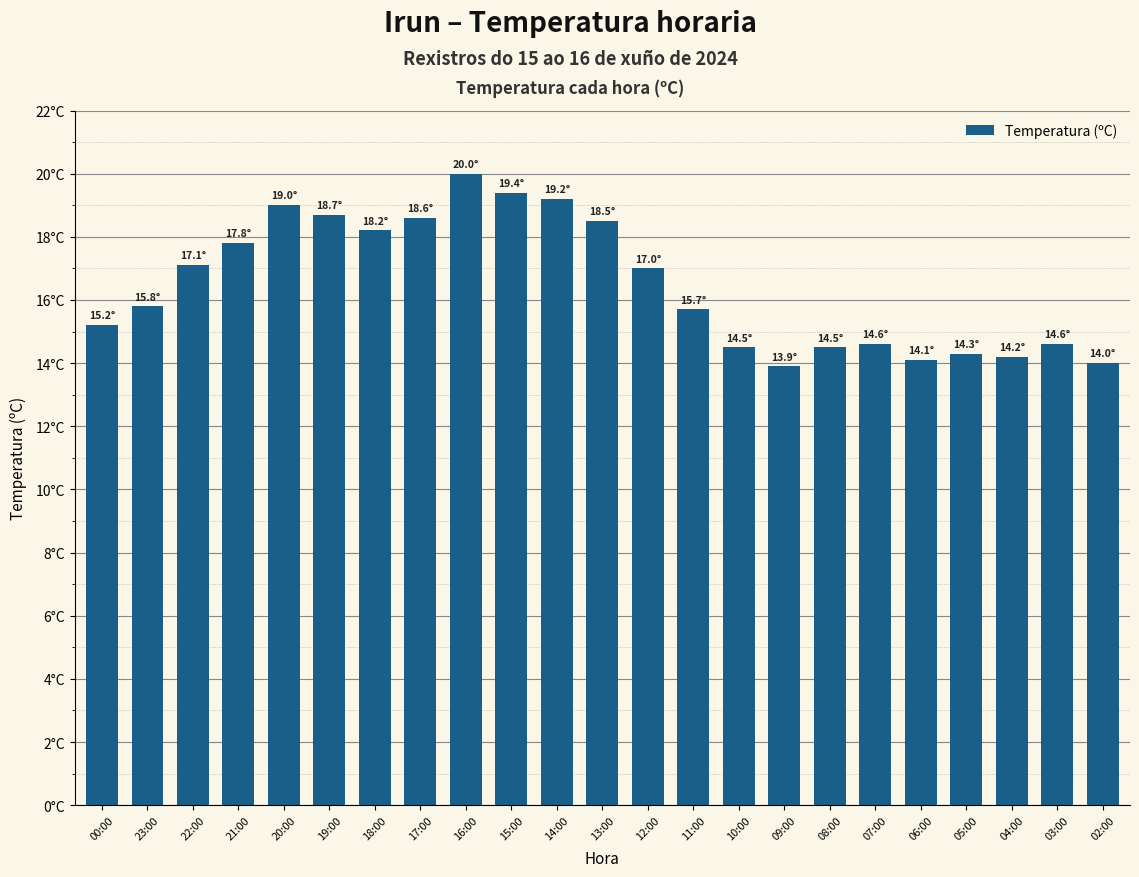

Does the chart contain any negative values?

No